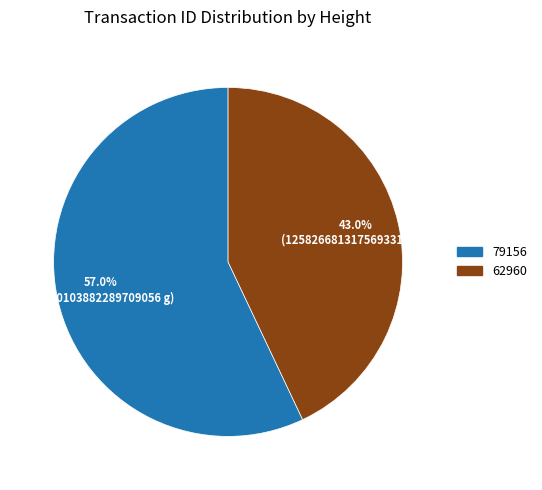

To the nearest percent, what is the average slice percentage?

50%